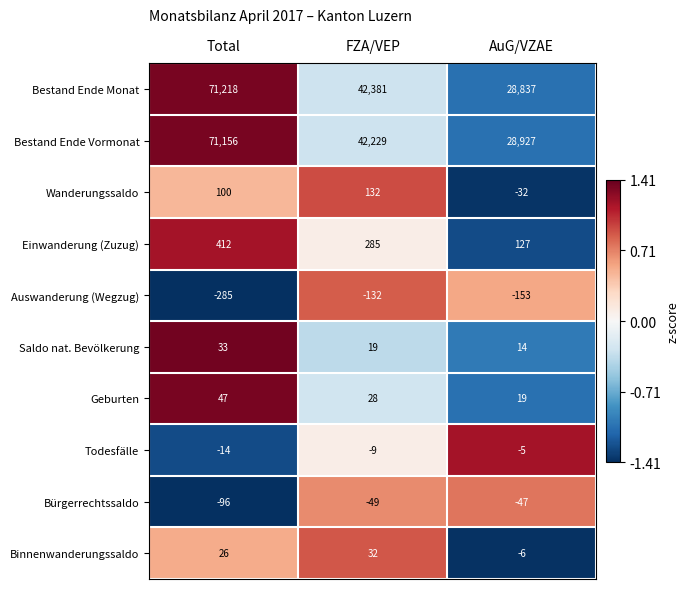

What is the spread (max minus min) of values at FZA/VEP?

42513